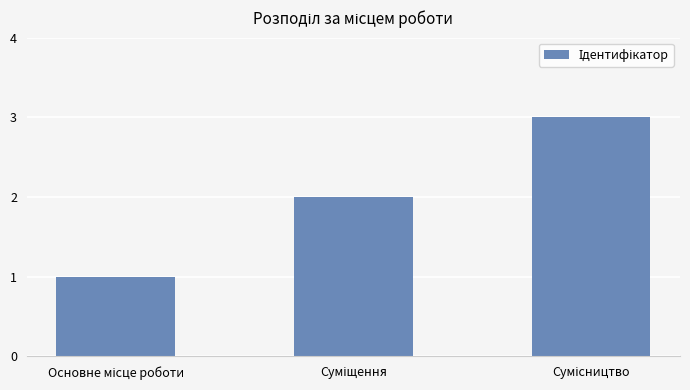

What is the greatest value displayed?

3